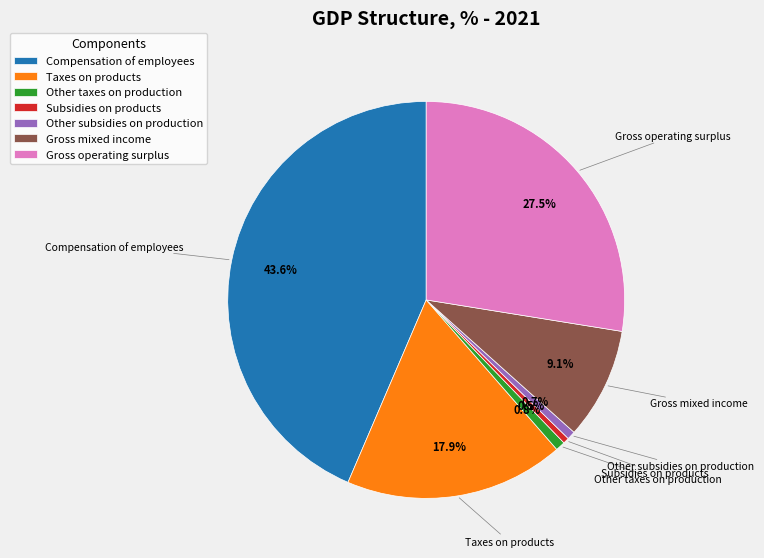

To the nearest percent, what is the combined percentage of Other subsidies on production and Gross operating surplus?

28%